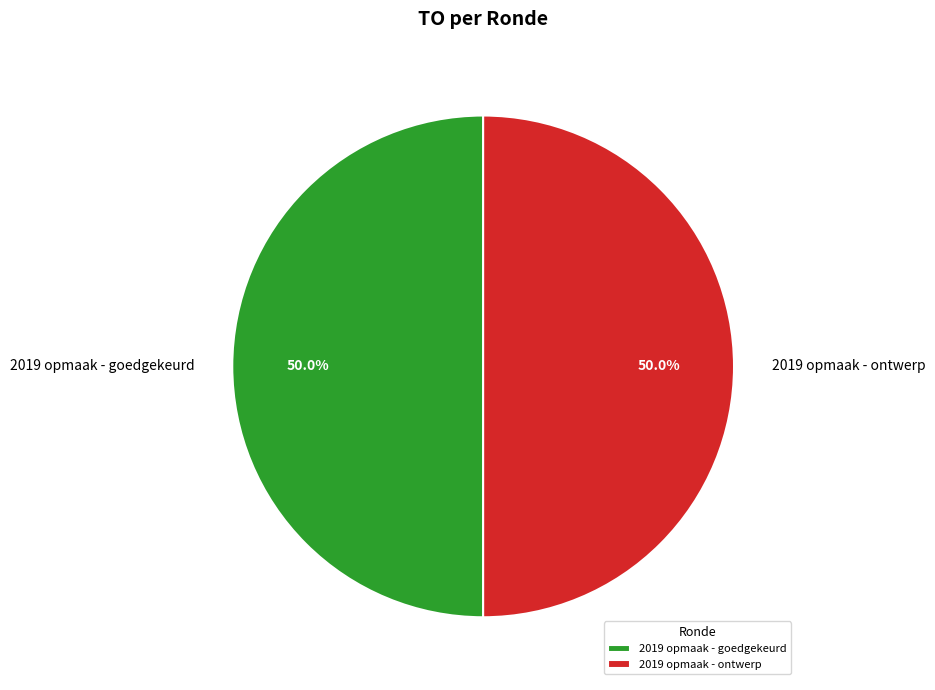

What portion of the pie excludes 2019 opmaak - goedgekeurd?

50.0%